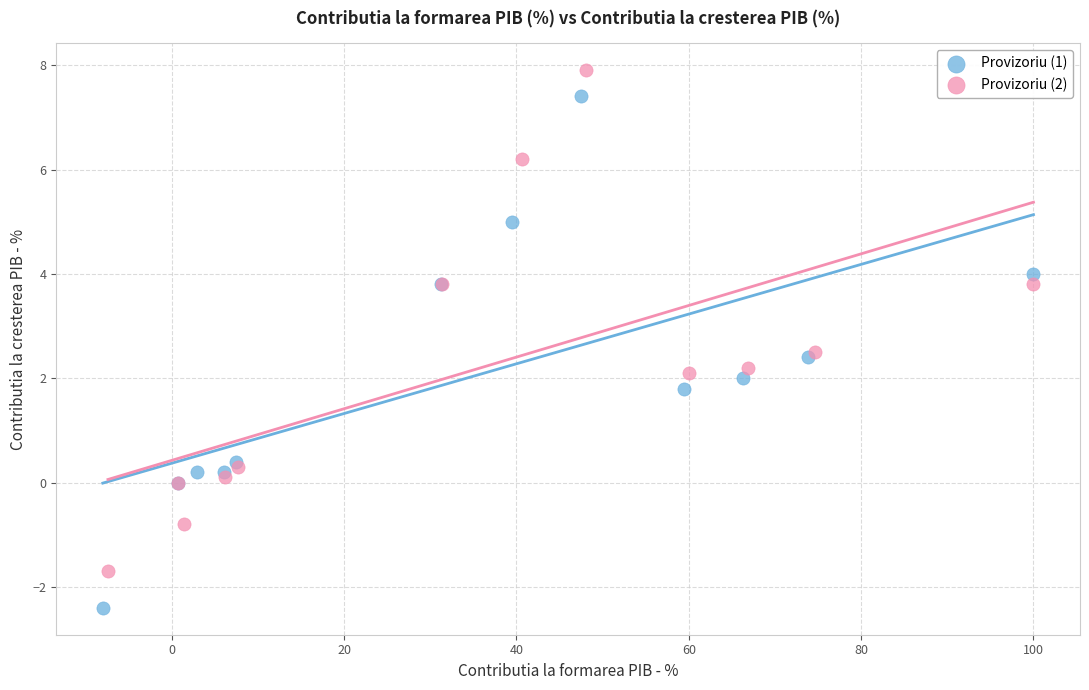

Which series contains the lowest Y value?

Provizoriu (1)